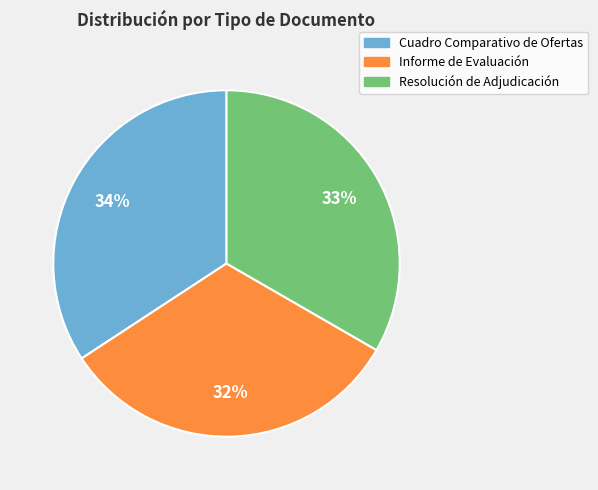

To the nearest percent, what portion does Cuadro Comparativo de Ofertas represent?

34%